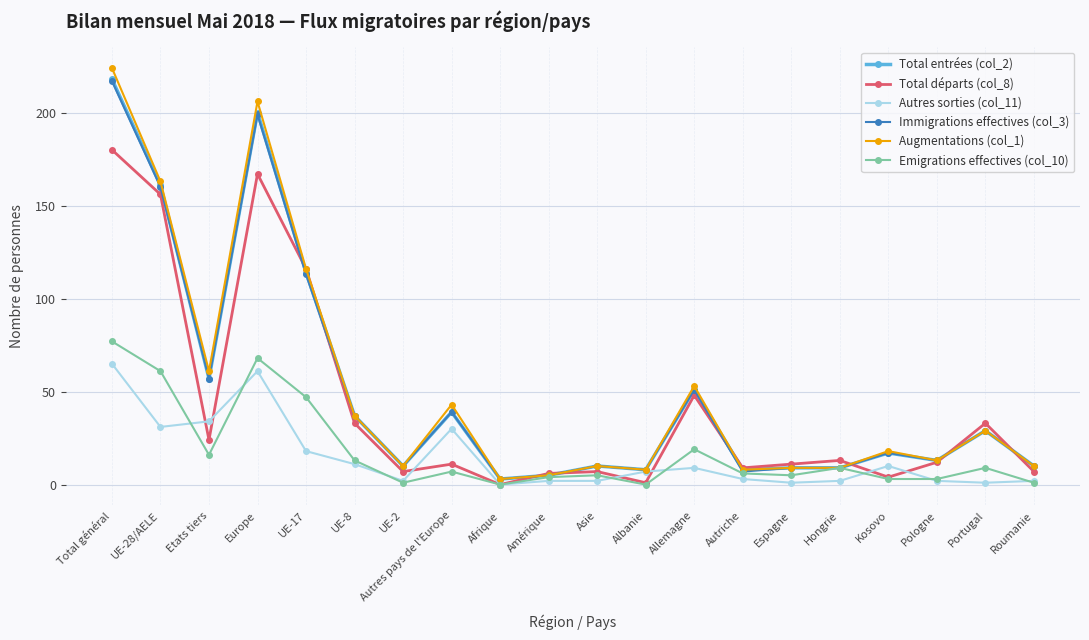

At which category does the chart reach its peak across all series?

Total général